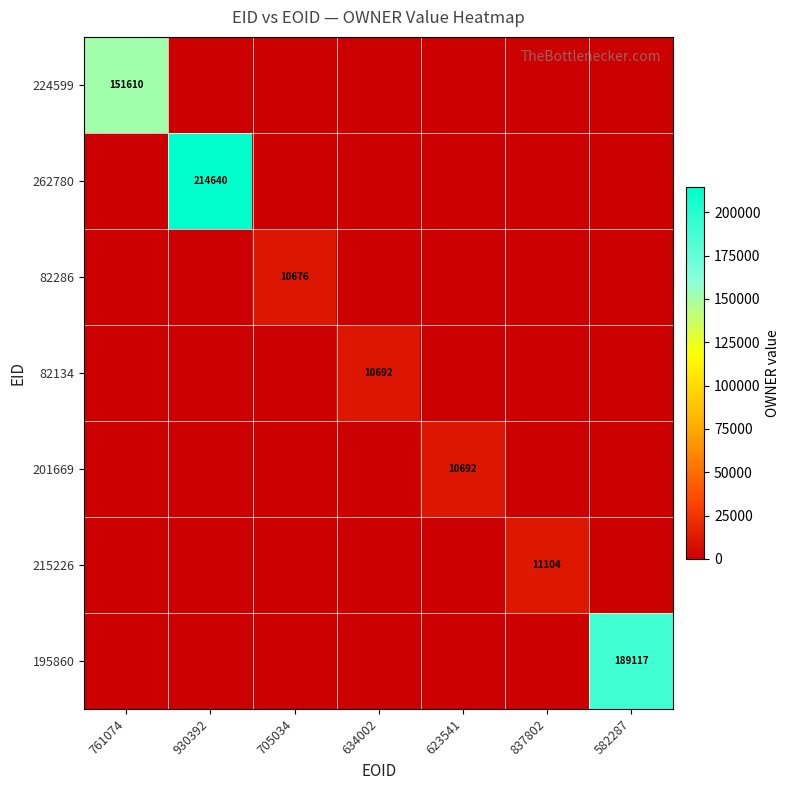

Which category has the lowest value in the 201669 series?

761074